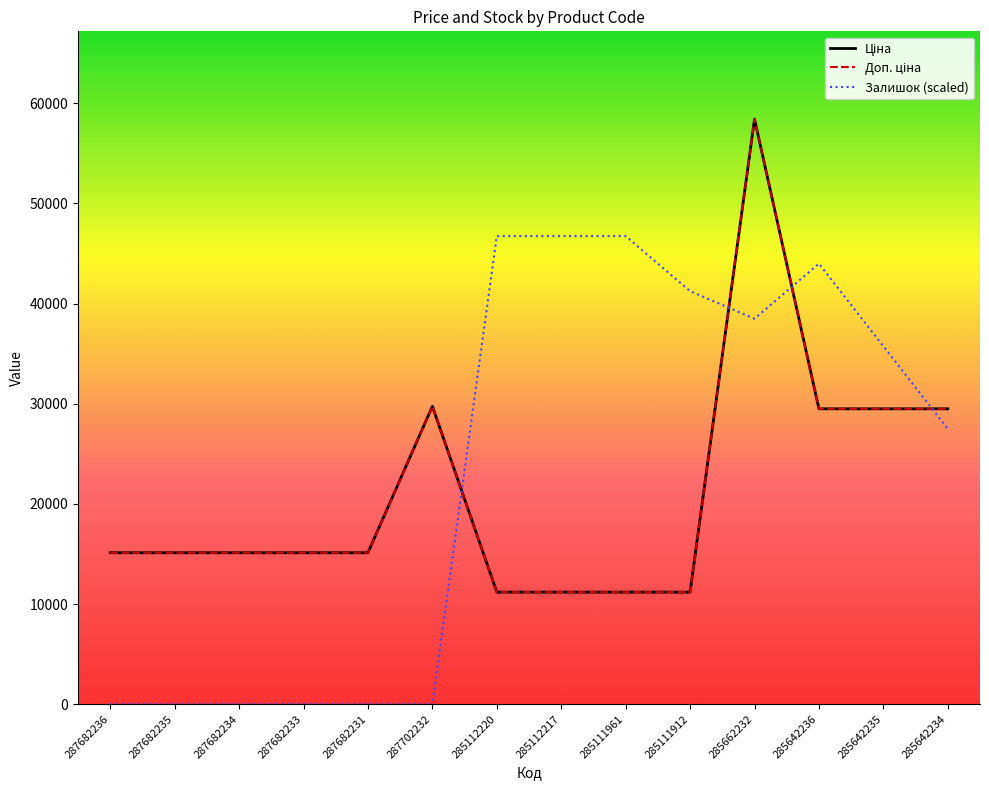

Does the chart display data point markers on the line(s)?

No